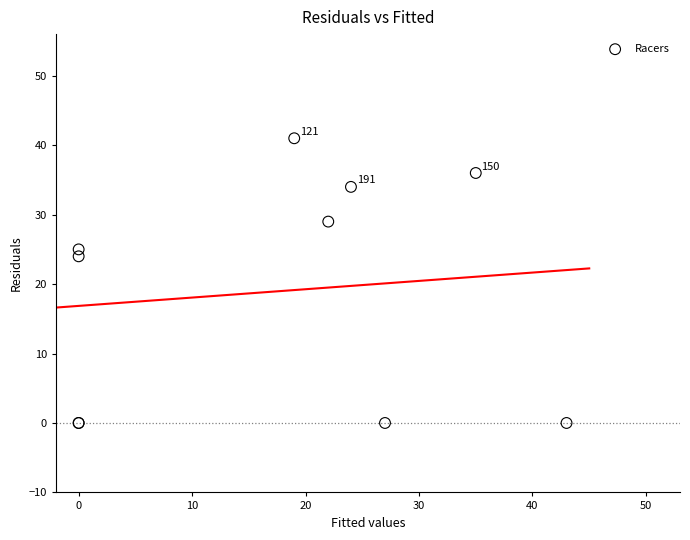

What Y value in the scatter plot is closest to 20?

24